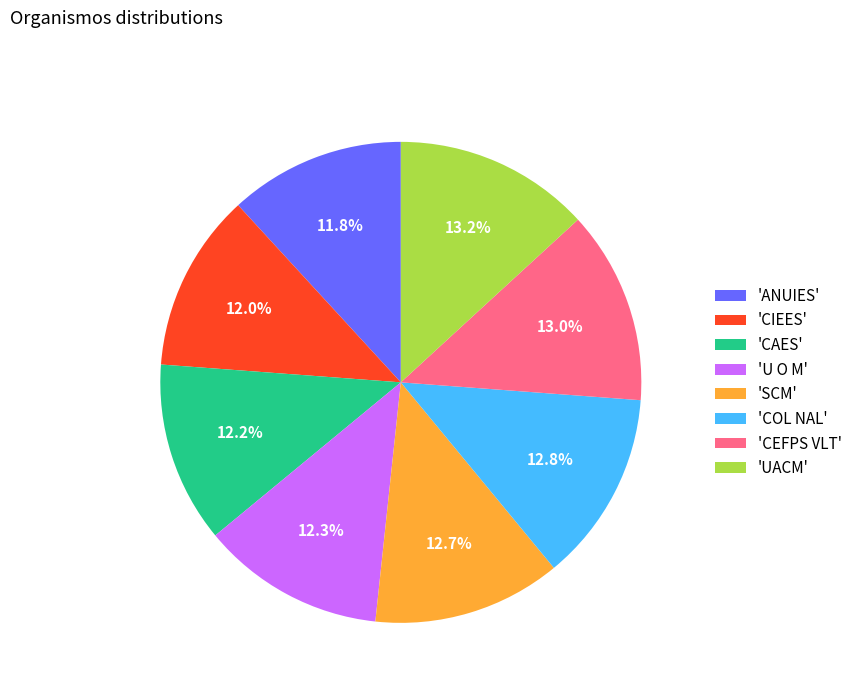

What is the total percentage of 'ANUIES' and 'CIEES'?

23.8%